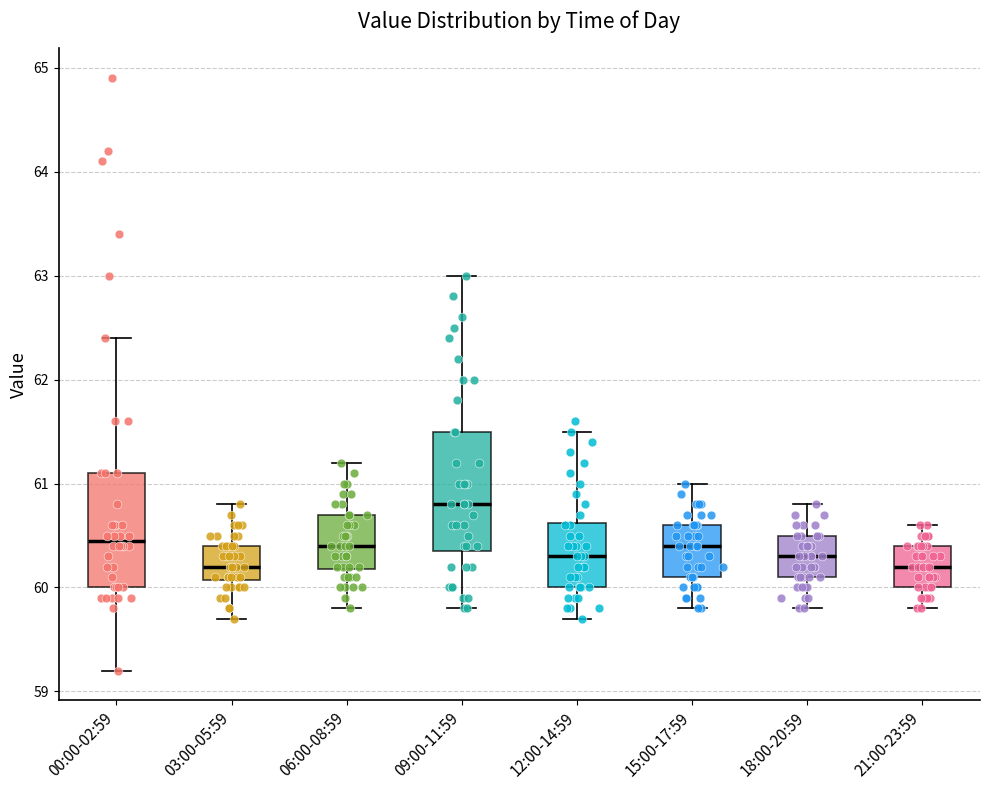

Reading left to right, read every box against the y-axis: the position of its median line, the range the box covers, and the ends of its whiskers. The values are not printed on the chart, so give them approximately, as read against the axis.

00:00-02:59: median 60.5, box 60.0 to 61.1, whiskers 59.2 to 62.4
03:00-05:59: median 60.2, box 60.1 to 60.4, whiskers 59.7 to 60.8
06:00-08:59: median 60.4, box 60.2 to 60.7, whiskers 59.8 to 61.2
09:00-11:59: median 60.8, box 60.4 to 61.5, whiskers 59.8 to 63.0
12:00-14:59: median 60.3, box 60.0 to 60.6, whiskers 59.7 to 61.5
15:00-17:59: median 60.4, box 60.1 to 60.6, whiskers 59.8 to 61.0
18:00-20:59: median 60.3, box 60.1 to 60.5, whiskers 59.8 to 60.8
21:00-23:59: median 60.2, box 60.0 to 60.4, whiskers 59.8 to 60.6